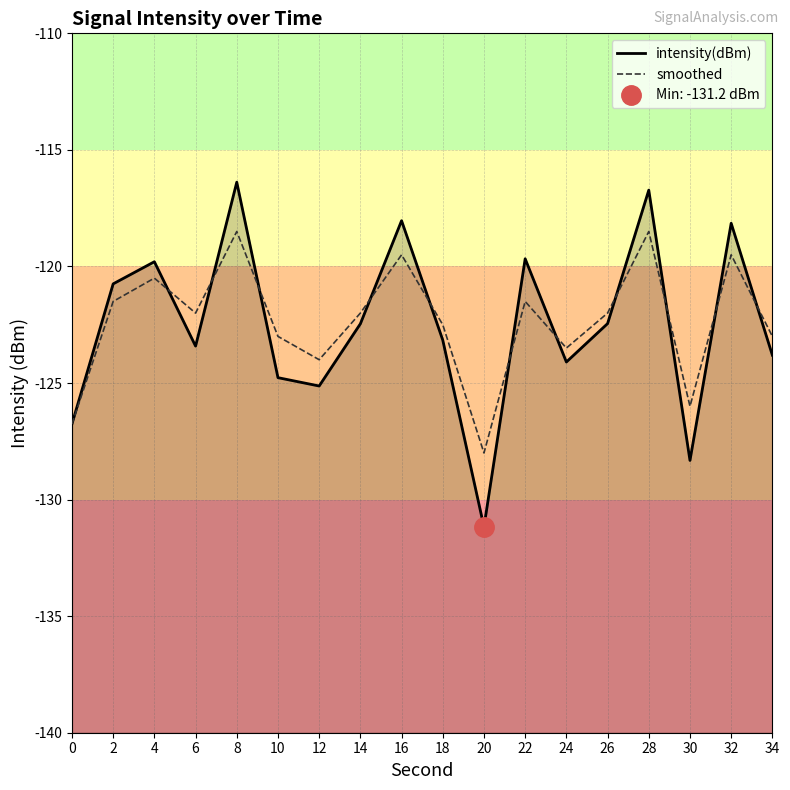

List the series in order of their peak value, highest first.

intensity(dBm), smoothed